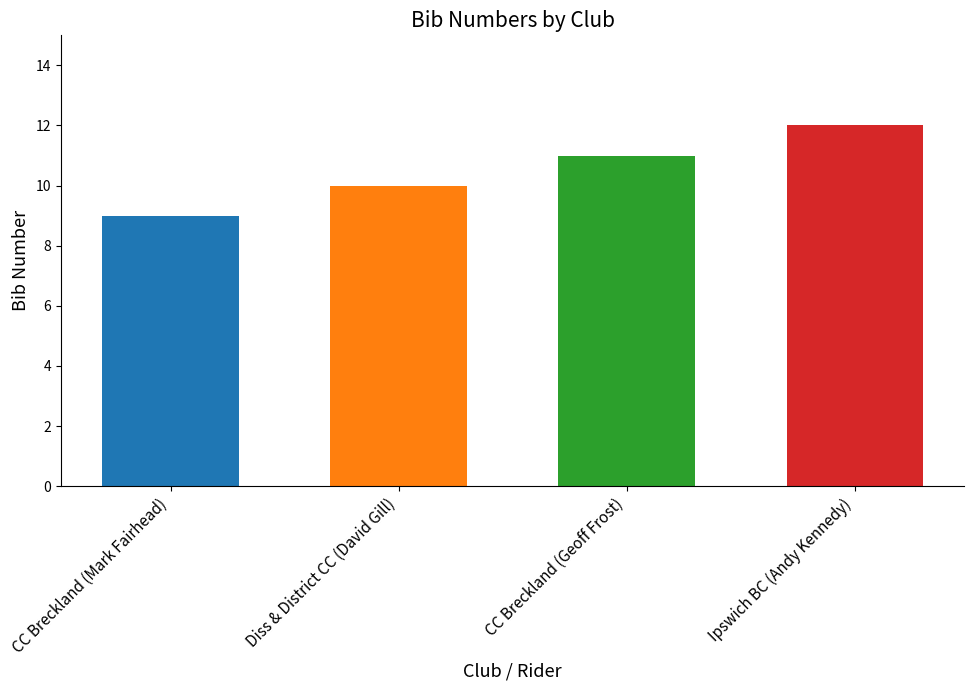

Which category has the lowest value across all series?

CC Breckland (Mark Fairhead)